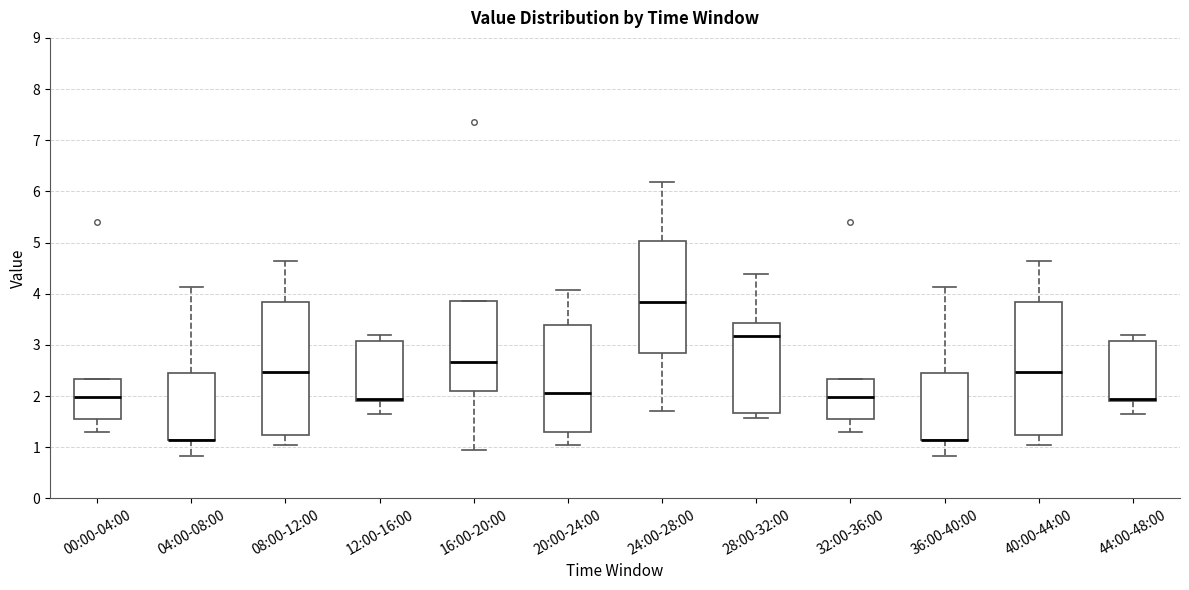

Reading left to right, read every box against the y-axis: the position of its median line, the range the box covers, and the ends of its whiskers. The values are not printed on the chart, so give them approximately, as read against the axis.

00:00-04:00: median 2.0, box 1.6 to 2.3, whiskers 1.3 to 2.3
04:00-08:00: median 1.2 (drawn on the box's lower edge), box 1.2 to 2.5, whiskers 0.8 to 4.1
08:00-12:00: median 2.5, box 1.2 to 3.8, whiskers 1.1 to 4.6
12:00-16:00: median 2.0, box 1.9 to 3.1, whiskers 1.7 to 3.2
16:00-20:00: median 2.7, box 2.1 to 3.9, whiskers 1.0 to 3.9
20:00-24:00: median 2.1, box 1.3 to 3.4, whiskers 1.1 to 4.1
24:00-28:00: median 3.8, box 2.9 to 5.0, whiskers 1.7 to 6.2
28:00-32:00: median 3.2, box 1.7 to 3.4, whiskers 1.6 to 4.4
32:00-36:00: median 2.0, box 1.6 to 2.3, whiskers 1.3 to 2.3
36:00-40:00: median 1.2 (drawn on the box's lower edge), box 1.2 to 2.5, whiskers 0.8 to 4.1
40:00-44:00: median 2.5, box 1.2 to 3.8, whiskers 1.1 to 4.6
44:00-48:00: median 2.0, box 1.9 to 3.1, whiskers 1.7 to 3.2